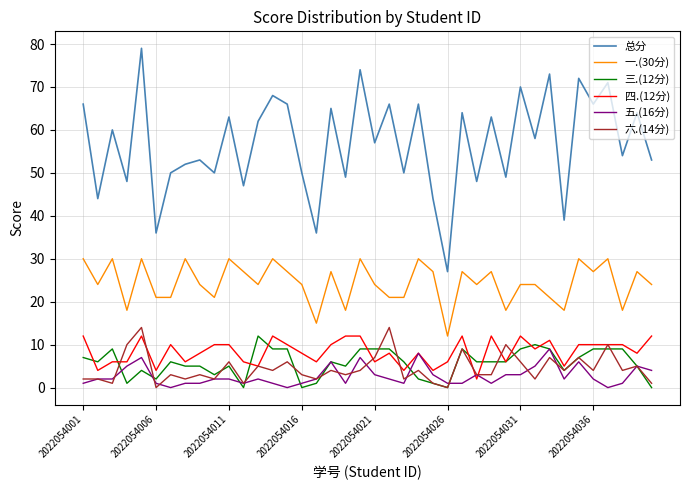

Which series has the widest spread of values?

总分